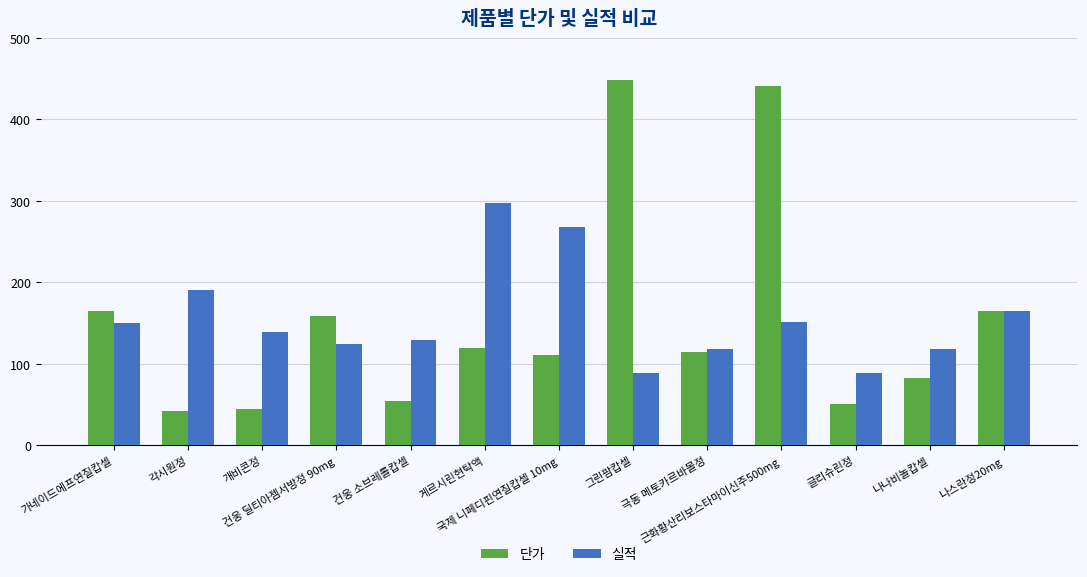

What is the minimum value shown in the chart?

42